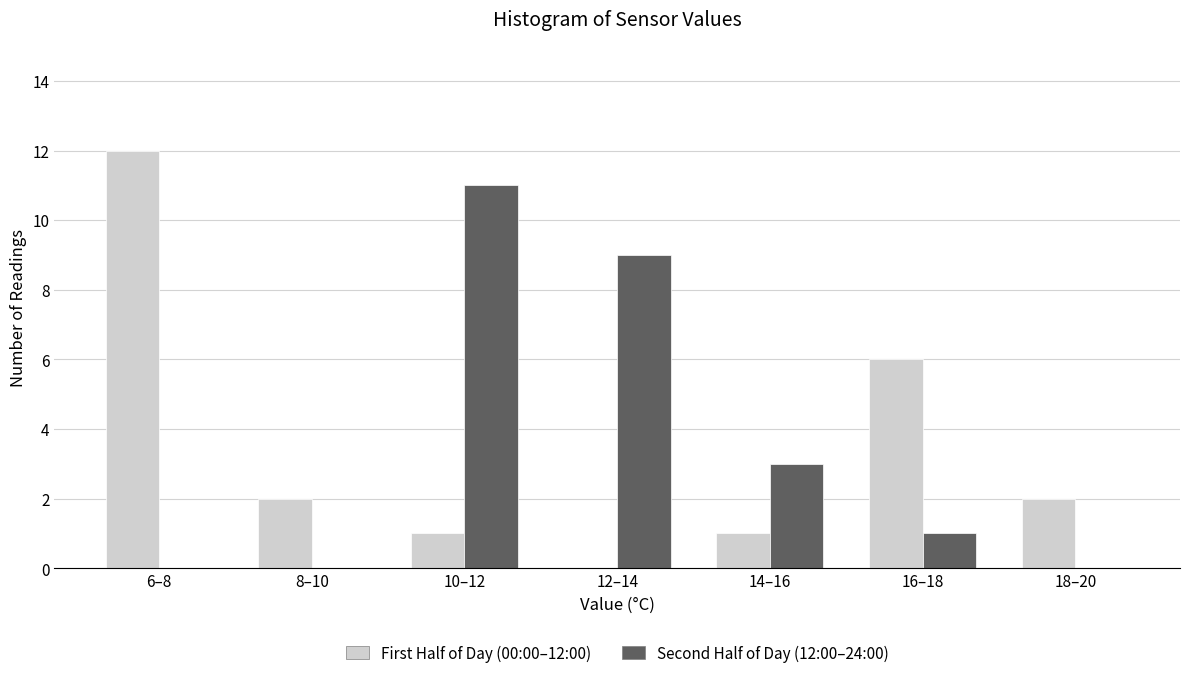

Reading right to left, list all the values displayed in this chart.

First Half of Day (00:00–12:00): 18–20=2	16–18=6	14–16=1	12–14=0	10–12=1	8–10=2	6–8=12
Second Half of Day (12:00–24:00): 18–20=0	16–18=1	14–16=3	12–14=9	10–12=11	8–10=0	6–8=0